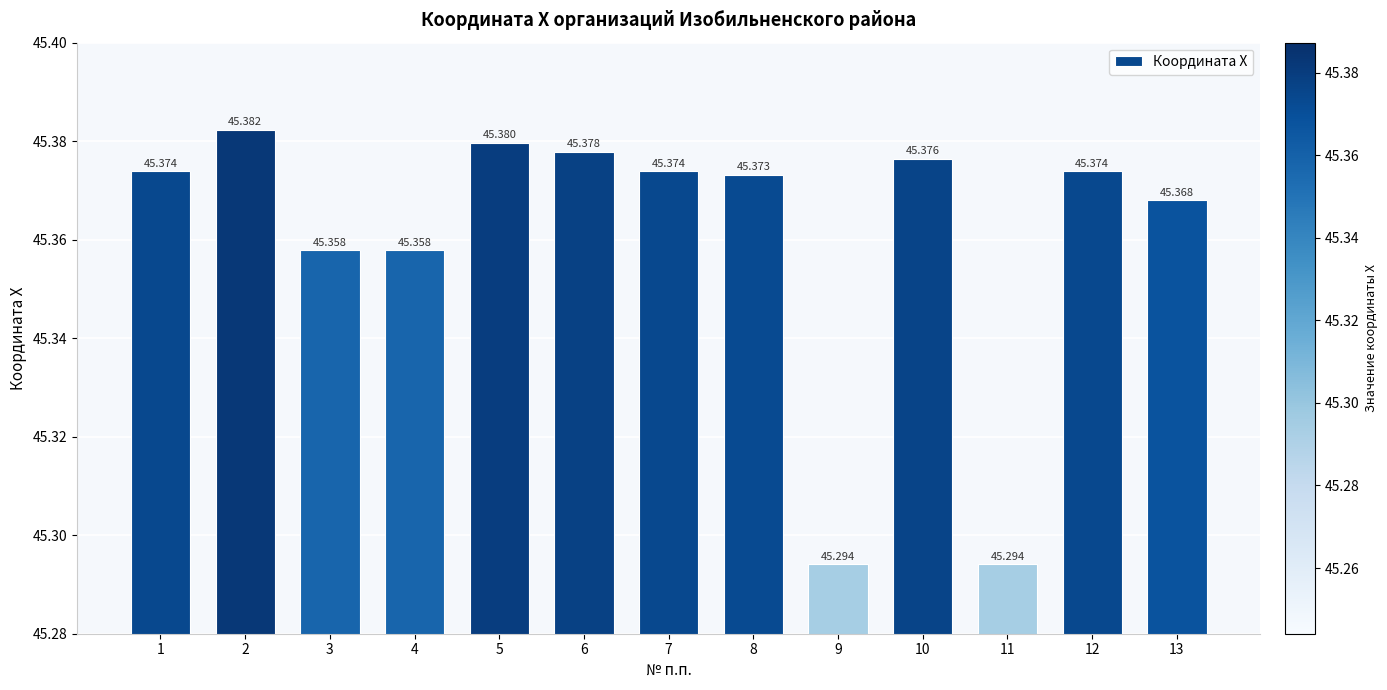

What is the smallest value displayed?

45.3